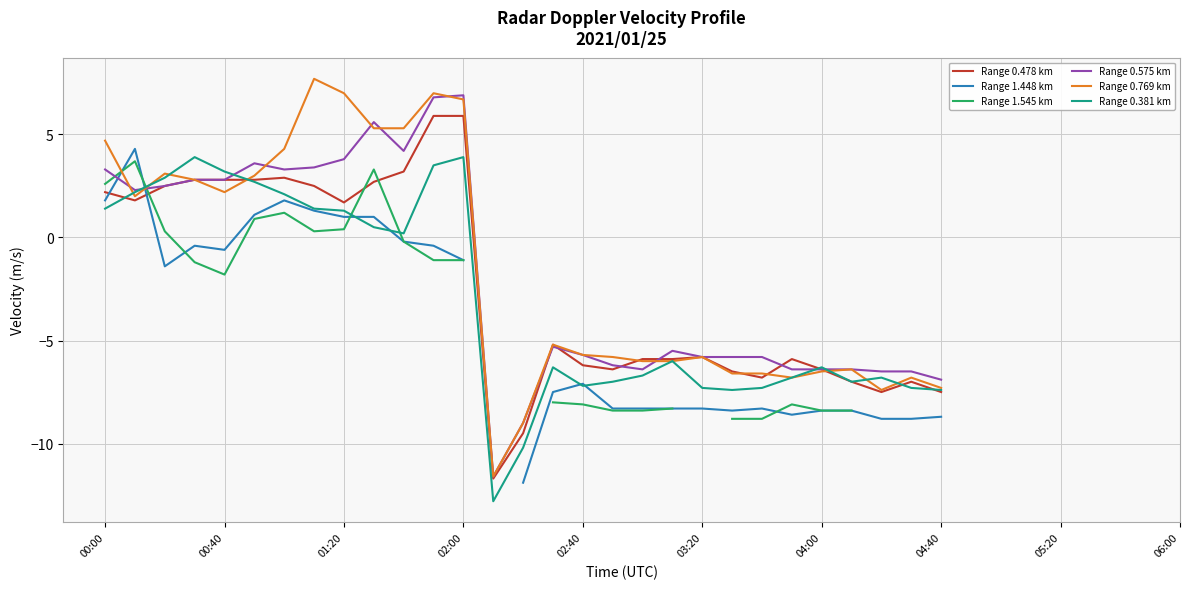

Is it true that Range 0.769 km equals 3.2 at 00:40?

False